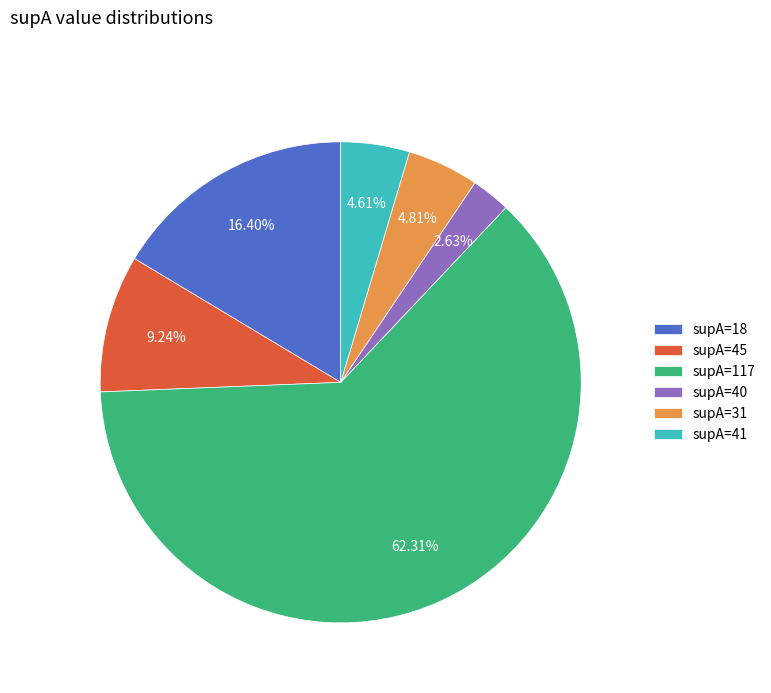

Does supA=40 account for over 50% of the chart?

No